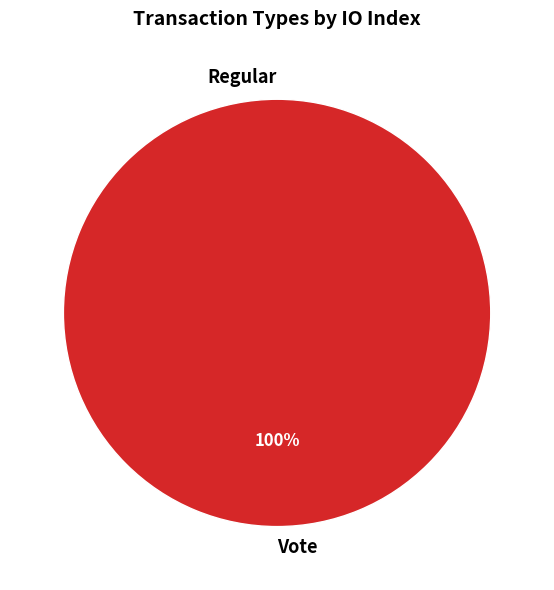

How many segments does this pie chart have?

2